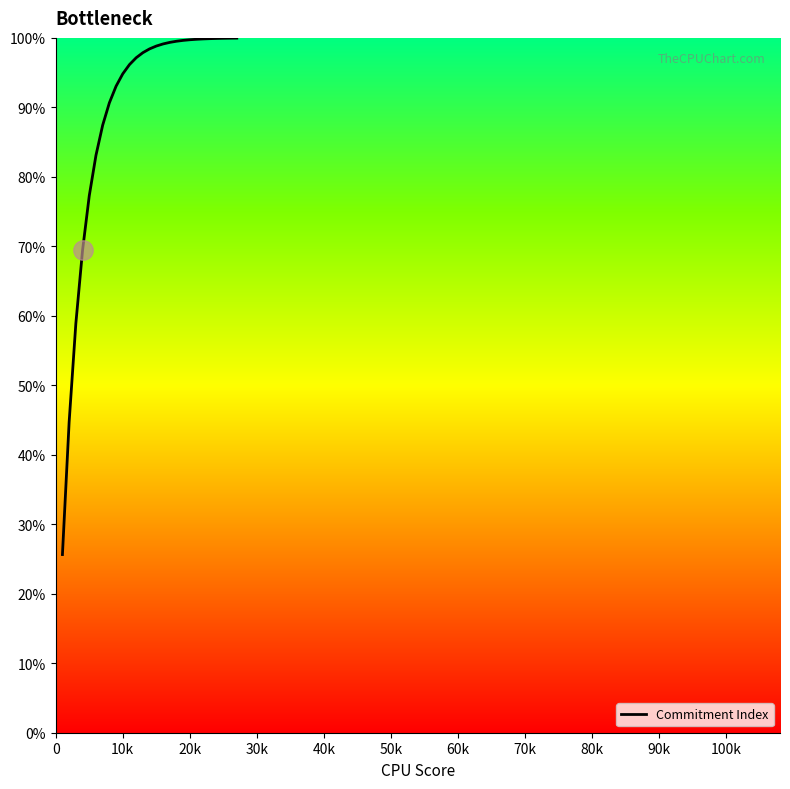

How many distinct data groups are displayed?

1